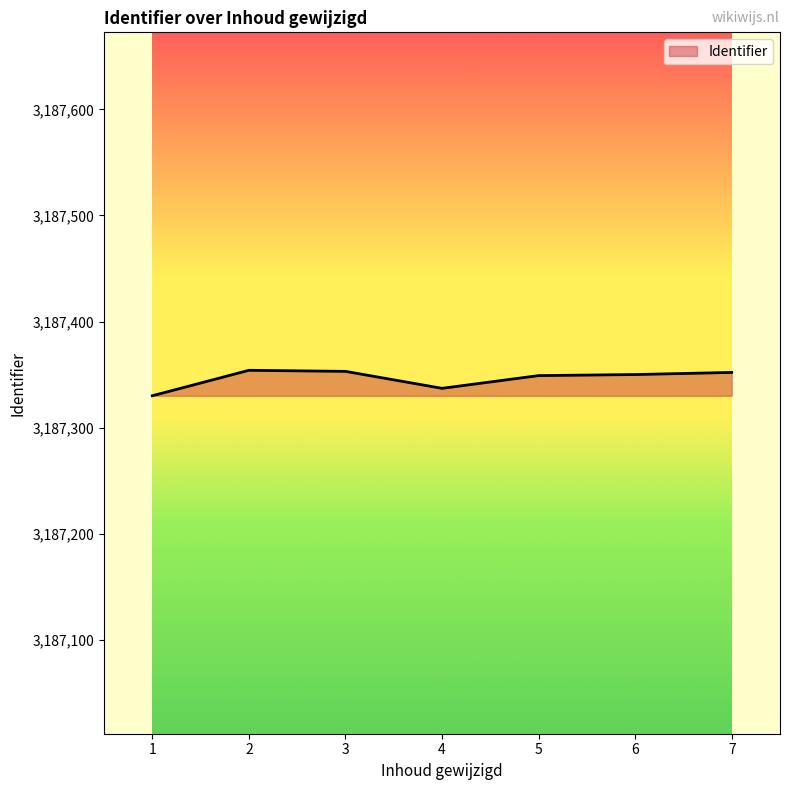

At which label is the value closest to 3187342?

4